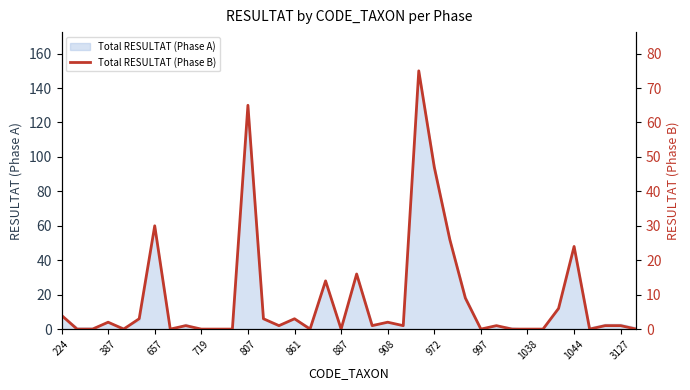

Where is Total RESULTAT (Phase A) nearest to the value 75?

657